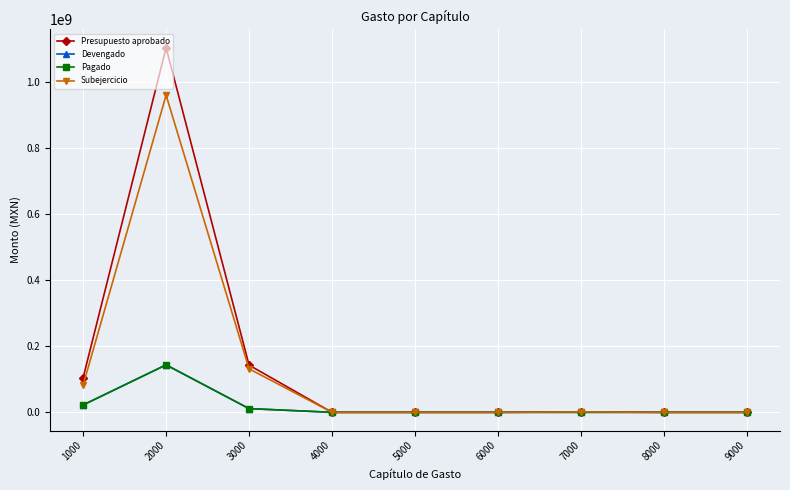

What is the average value of the Presupuesto aprobado series?

150189355.2